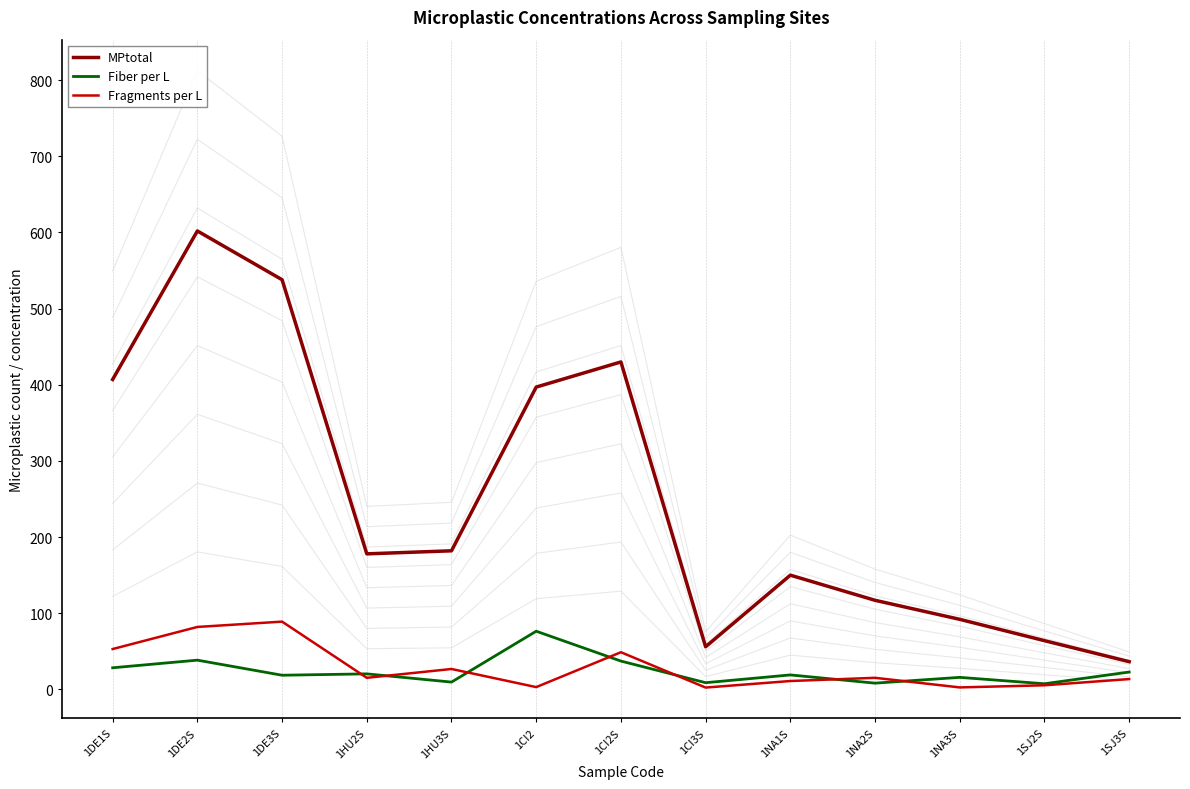

Is the value of Fiber per L at 1HU3S greater than the value of Fragments per L at 1NA2S?

No